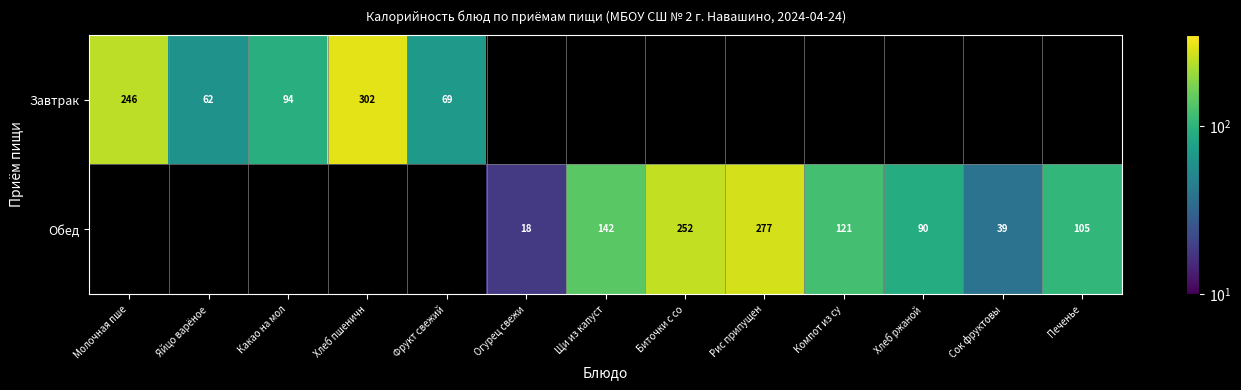

Is it true that Обед equals 252.0 at Биточки с со?

True